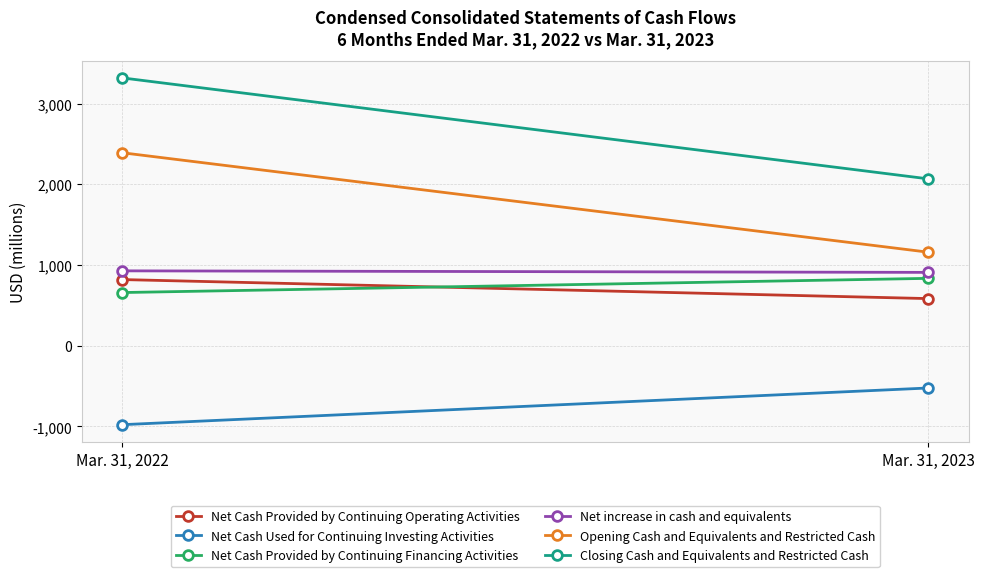

What is the difference between the highest and lowest values at Mar. 31, 2023?

2592